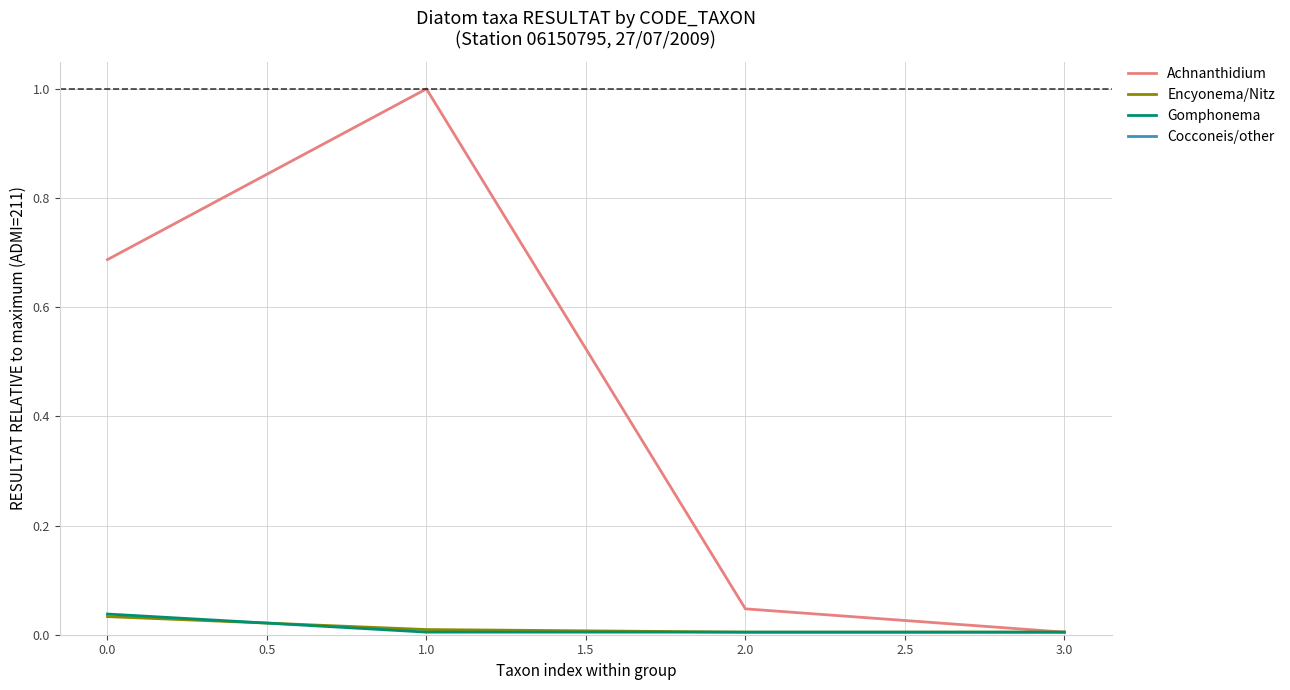

Is the value of Achnanthidium at 1.0 greater than the value of Encyonema/Nitz at 1.0?

Yes